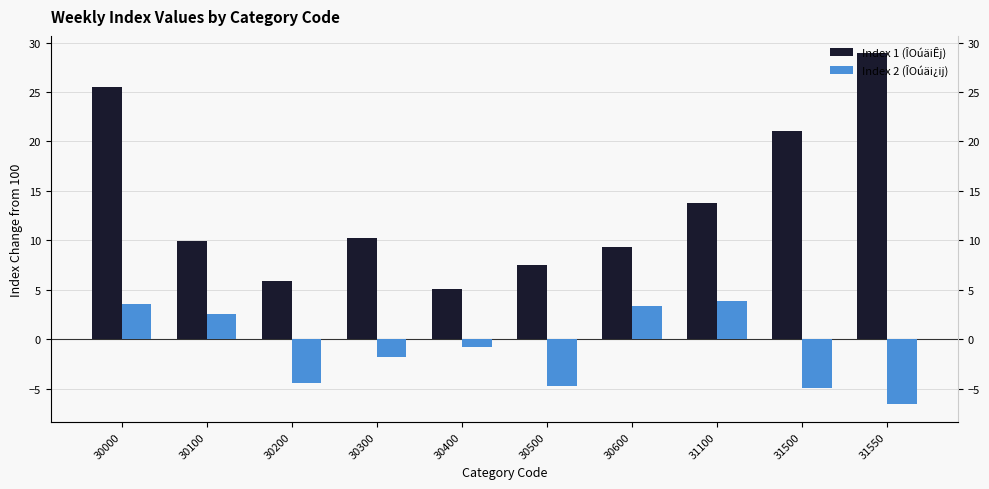

What is the sum of all Index 2 (ÎOúäi¿ij) values?

-9.8